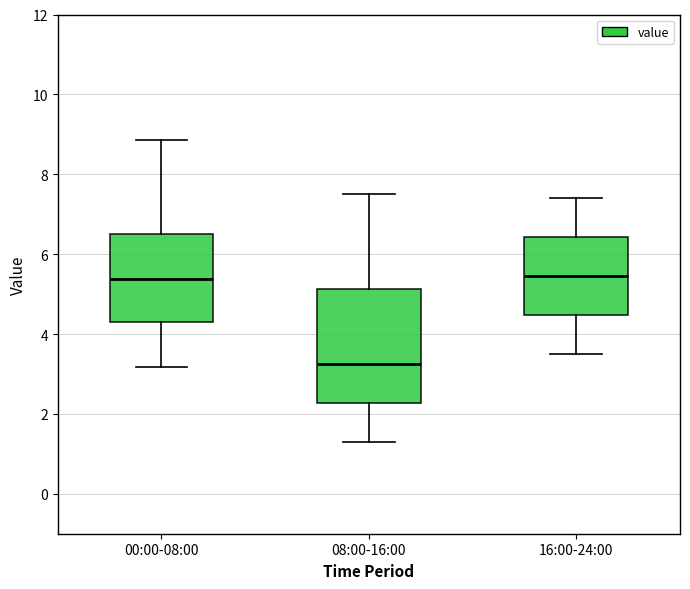

Where is the upper edge of the box for 16:00-24:00 on the y-axis? The values are not printed on the chart, so give them approximately, as read against the axis.

6.4